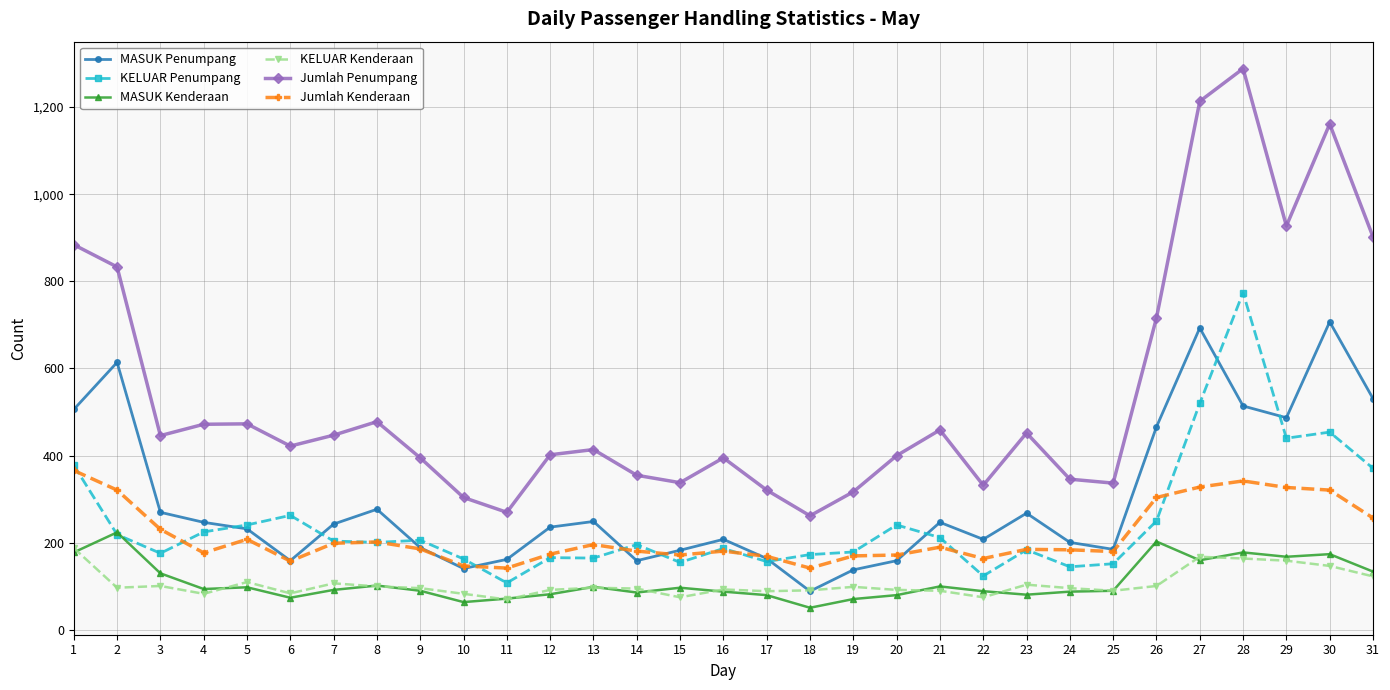

Which series changed the most between 21 and 31?

Jumlah Penumpang